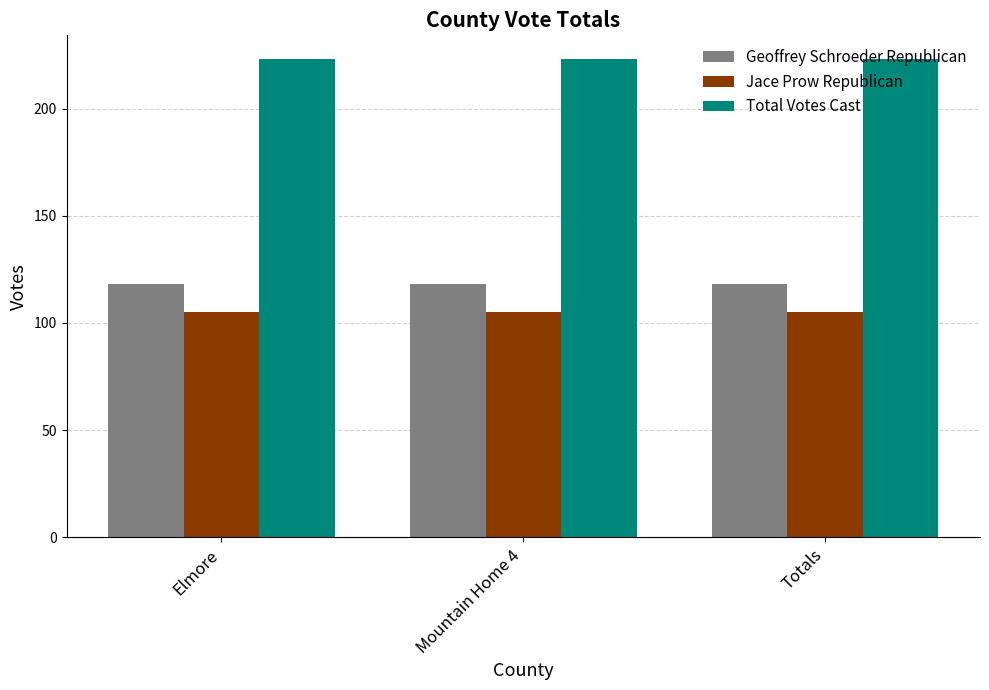

Reading right to left, what are all the values shown in this chart?

Geoffrey Schroeder Republican: 118	118	118
Jace Prow Republican: 105	105	105
Total Votes Cast: 223	223	223